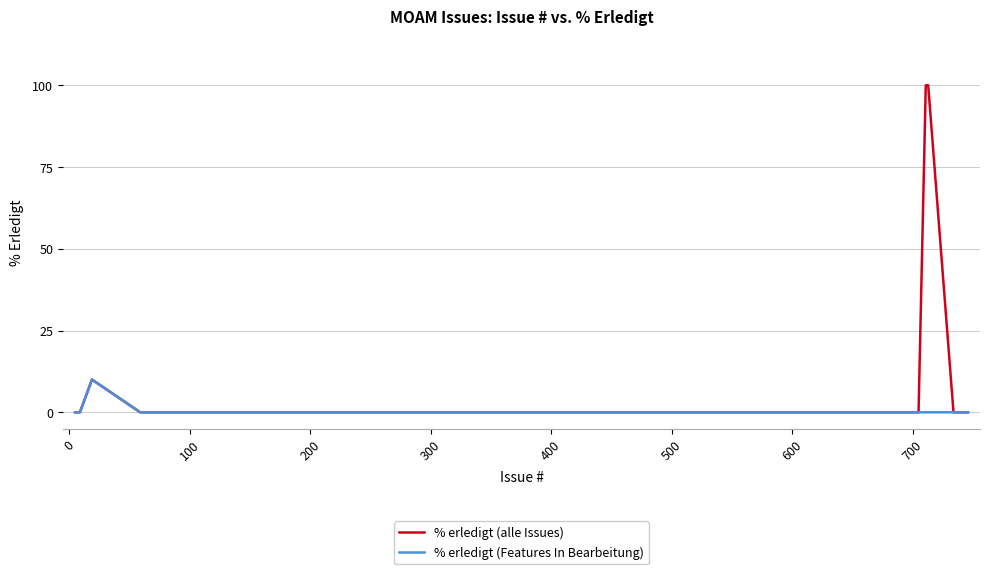

What is the maximum value shown in the chart?

100